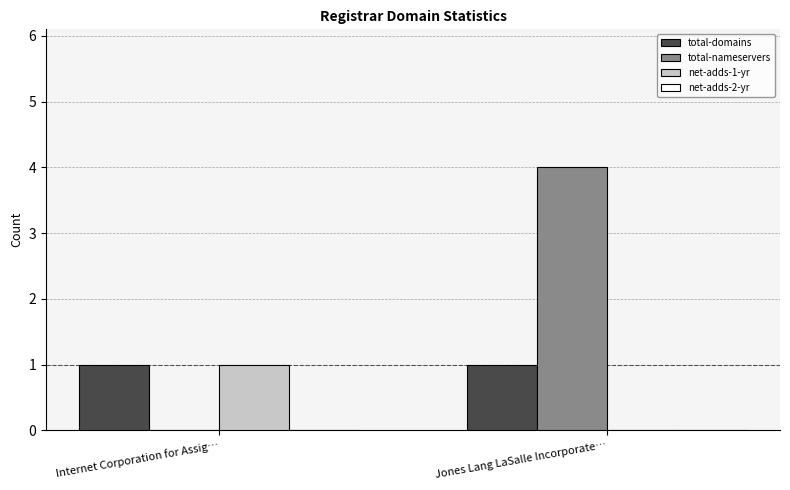

Reading left to right, list all the values displayed in this chart.

total-domains: Internet Corporation for Assig…=1	Jones Lang LaSalle Incorporate…=1
total-nameservers: Internet Corporation for Assig…=0	Jones Lang LaSalle Incorporate…=4
net-adds-1-yr: Internet Corporation for Assig…=1	Jones Lang LaSalle Incorporate…=0